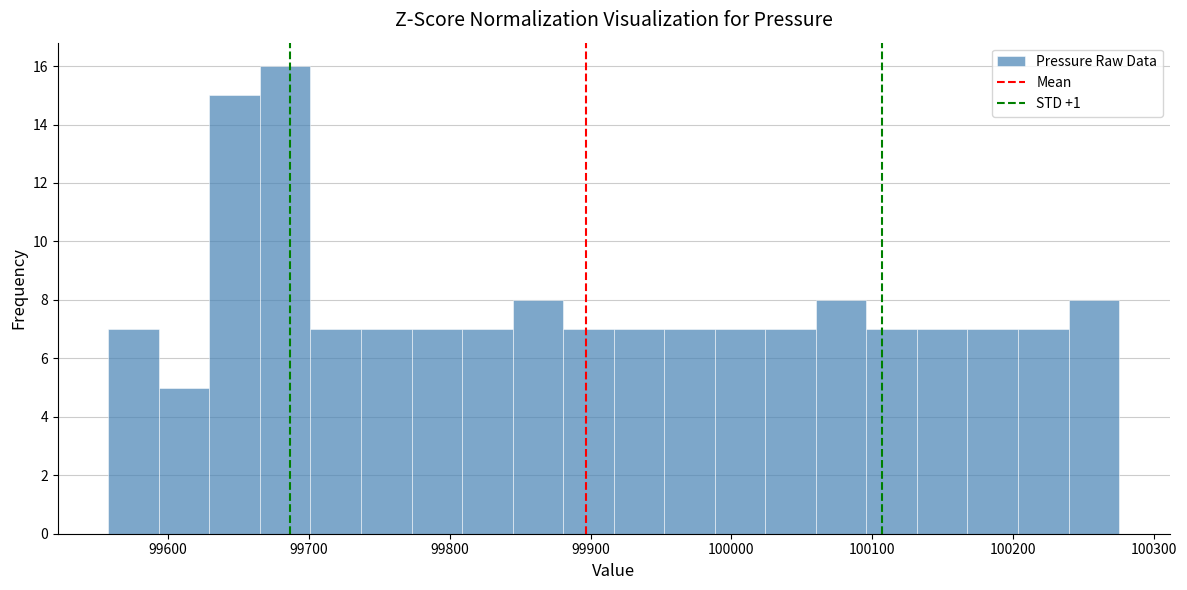

Around what value on the x-axis is the tallest bar? Give the approximate position of its centre, as read against the axis.

99680